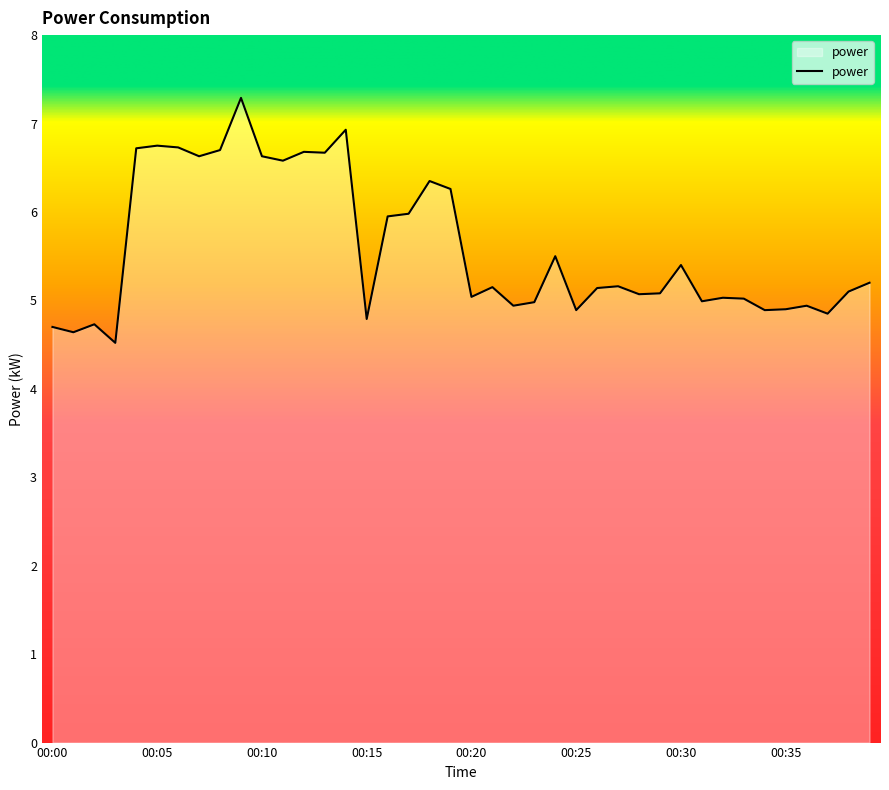

What is the maximum value shown in the chart?

7.3